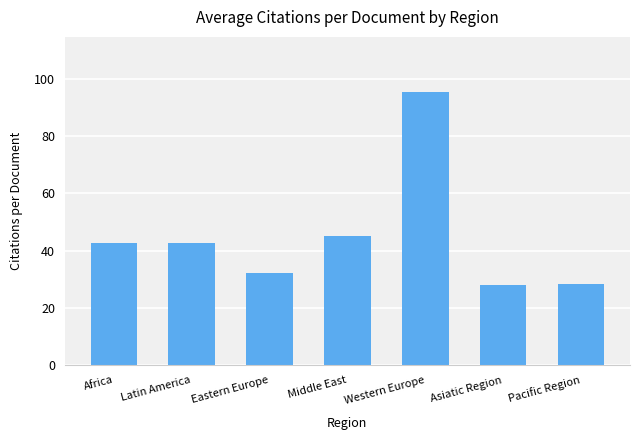

What is the approximate value at Asiatic Region?

28.0